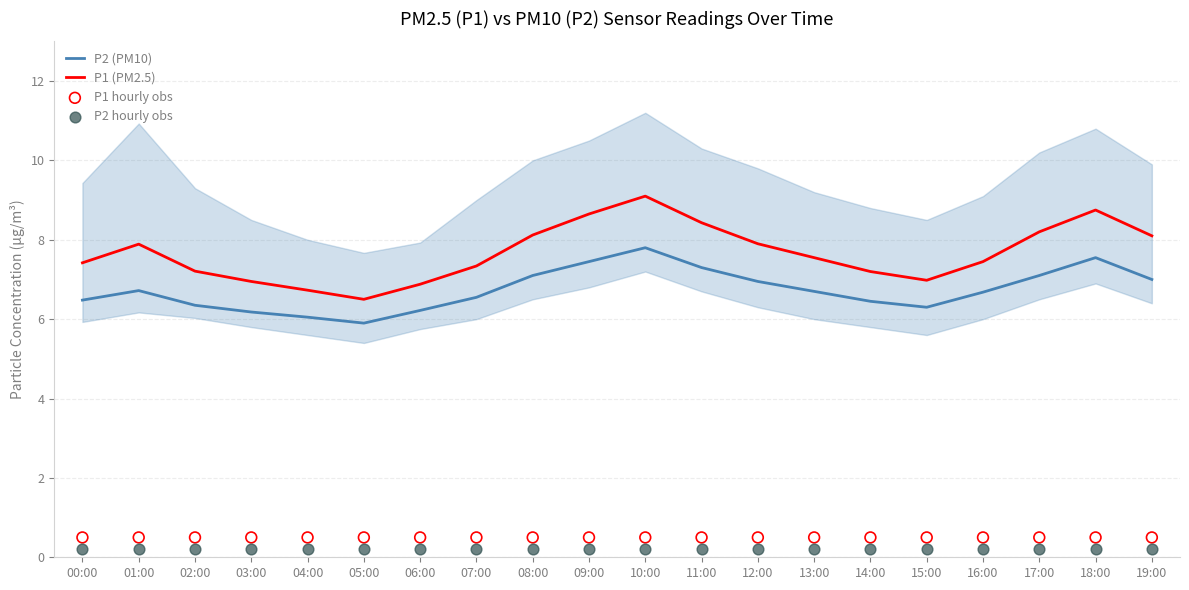

Which series reaches the minimum Y coordinate?

P2 hourly obs